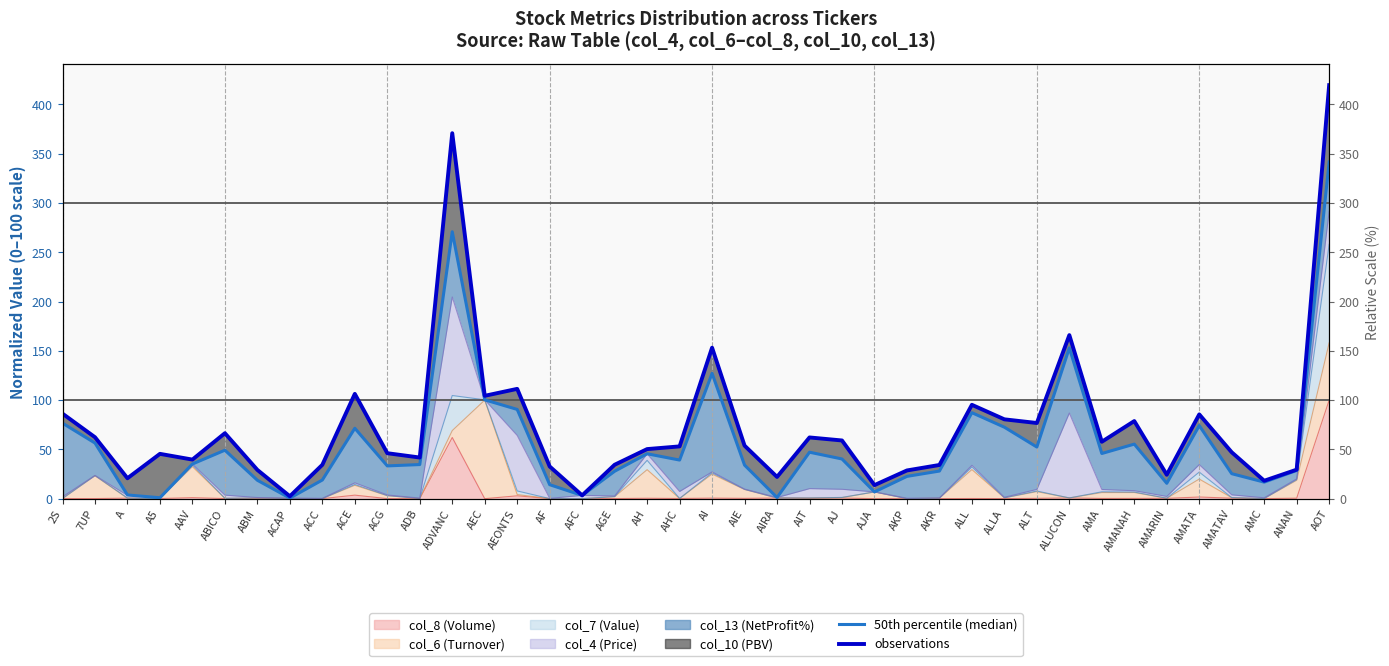

Reading left to right, transcribe all the data shown in this chart.

50th percentile (median): 2S=76.6	7UP=56.5	A=3.8	A5=1.0	AAV=35.2	ABICO=49.2	ABM=18.7	ACAP=0.6	ACC=19.0	ACE=71.5	ACG=33.3	ADB=34.6	ADVANC=270.9	AEC=100.3	AEONTS=90.6	AF=14.2	AFC=3.3	AGE=27.8	AH=45.6	AHC=39.2	AI=127.2	AIE=34.1	AIRA=1.2	AIT=47.2	AJ=40.3	AJA=6.9	AKP=22.6	AKR=28.0	ALL=87.3	ALLA=72.5	ALT=52.4	ALUCON=153.0	AMA=45.9	AMANAH=55.4	AMARIN=15.6	AMATA=74.2	AMATAV=25.4	AMC=16.8	ANAN=28.6	AOT=341.7
observations: 2S=86.3	7UP=62.4	A=20.7	A5=45.5	AAV=39.7	ABICO=66.4	ABM=29.2	ACAP=2.4	ACC=34.4	ACE=106.3	ACG=46.2	ADB=41.8	ADVANC=370.9	AEC=104.4	AEONTS=111.4	AF=32.7	AFC=3.3	AGE=34.4	AH=50.3	AHC=53.1	AI=153.2	AIE=53.8	AIRA=22.1	AIT=62.1	AJ=59.1	AJA=13.8	AKP=28.7	AKR=34.2	ALL=95.3	ALLA=80.5	ALT=76.8	ALUCON=166.0	AMA=57.8	AMANAH=78.8	AMARIN=24.3	AMATA=85.5	AMATAV=47.1	AMC=18.2	ANAN=29.5	AOT=419.6